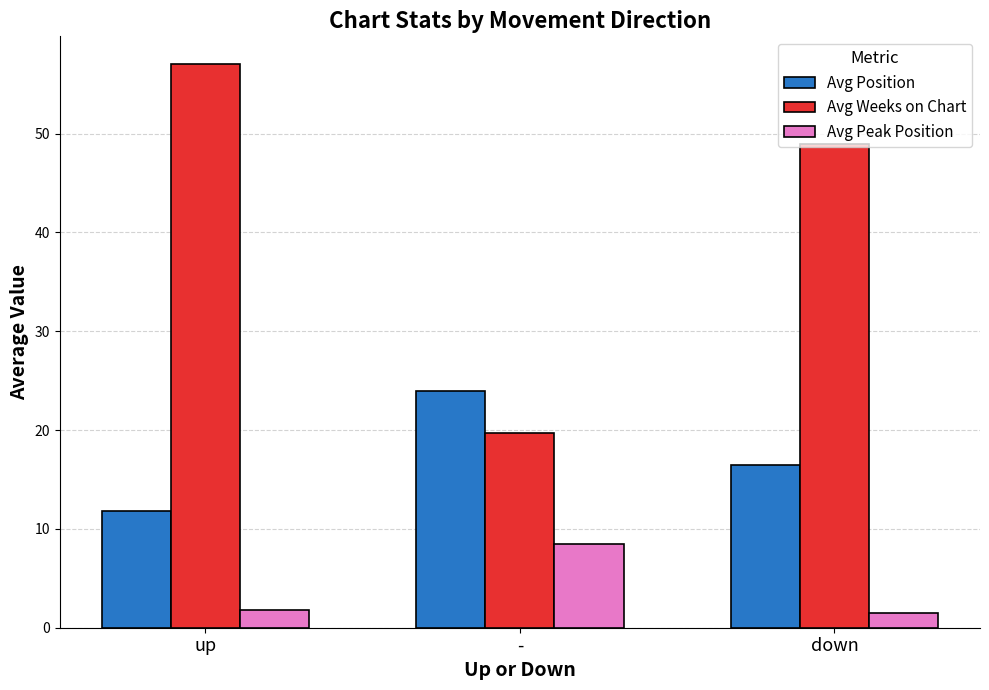

Rank the series at - from lowest to highest value.

Avg Peak Position, Avg Weeks on Chart, Avg Position